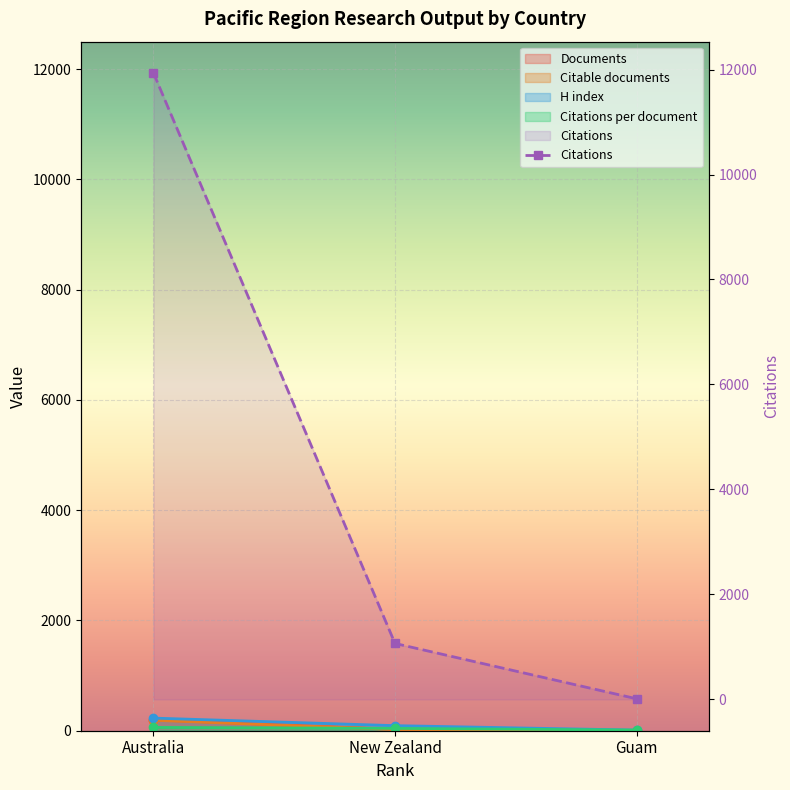

How many categories are shown in the chart?

3